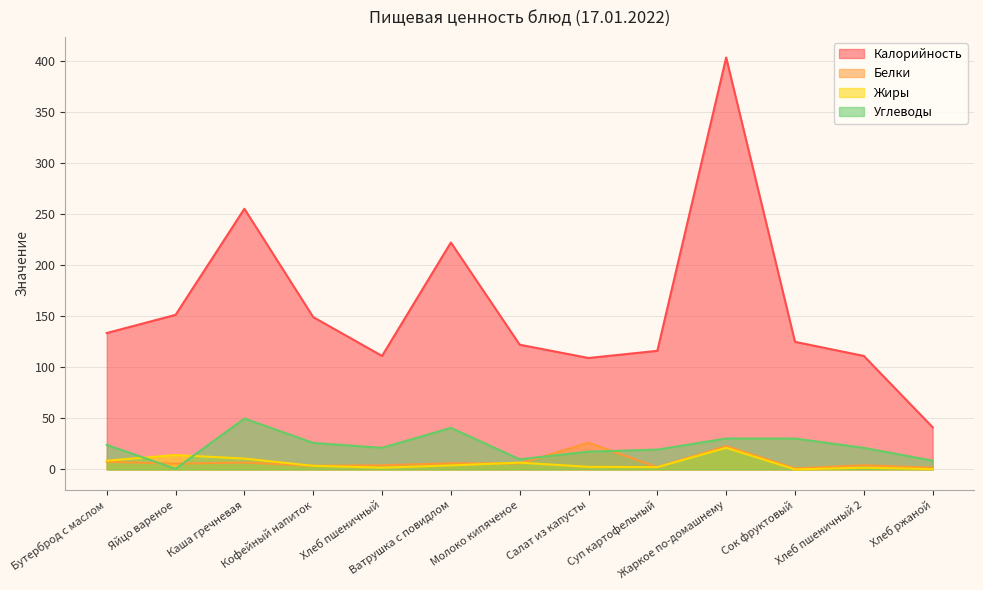

At which category does the chart reach its minimum across all series?

Сок фруктовый